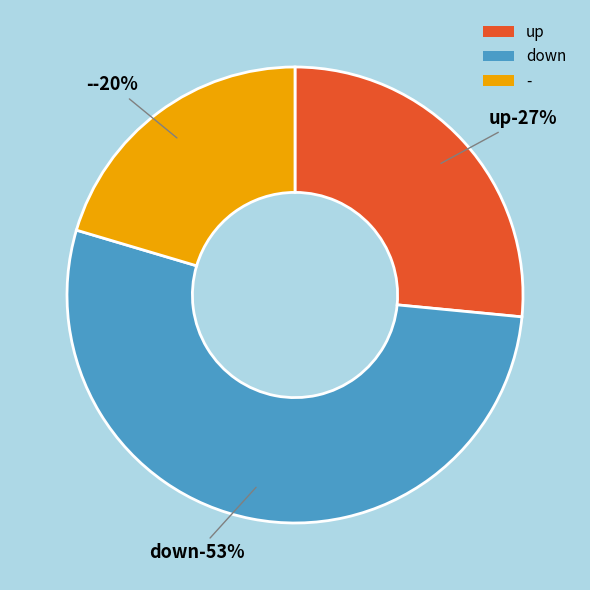

Does down represent more than half of the total?

Yes